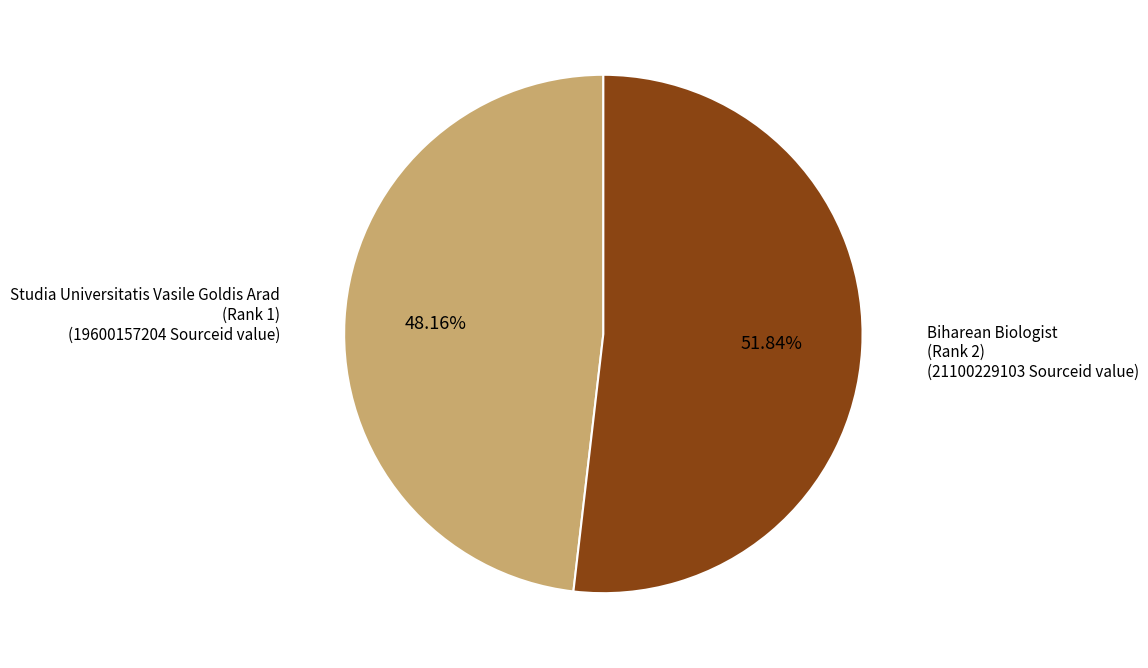

Count the number of slices in the pie.

2